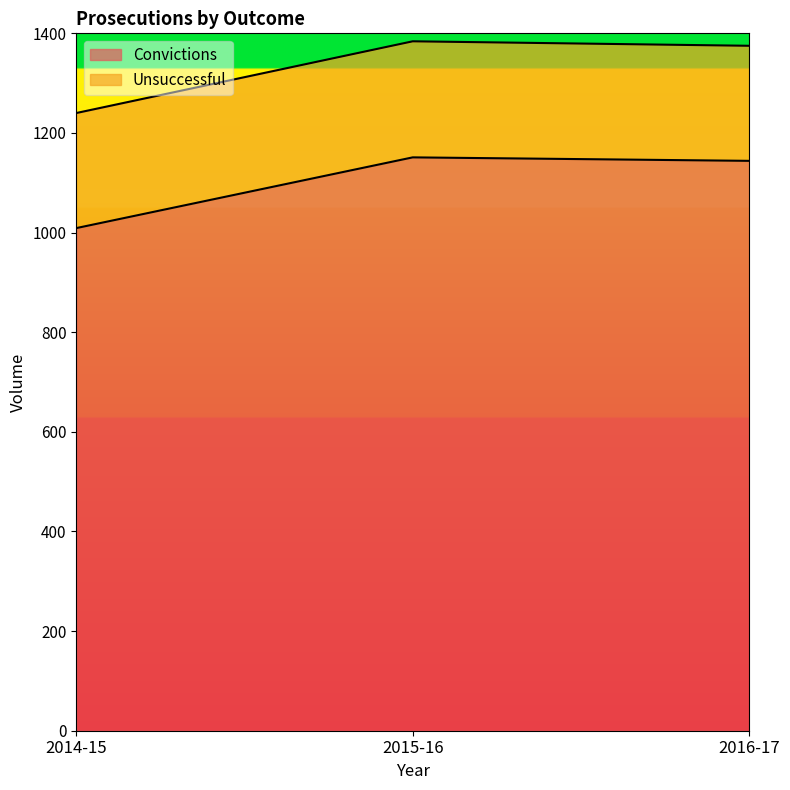

What is the minimum value shown in the chart?

1009